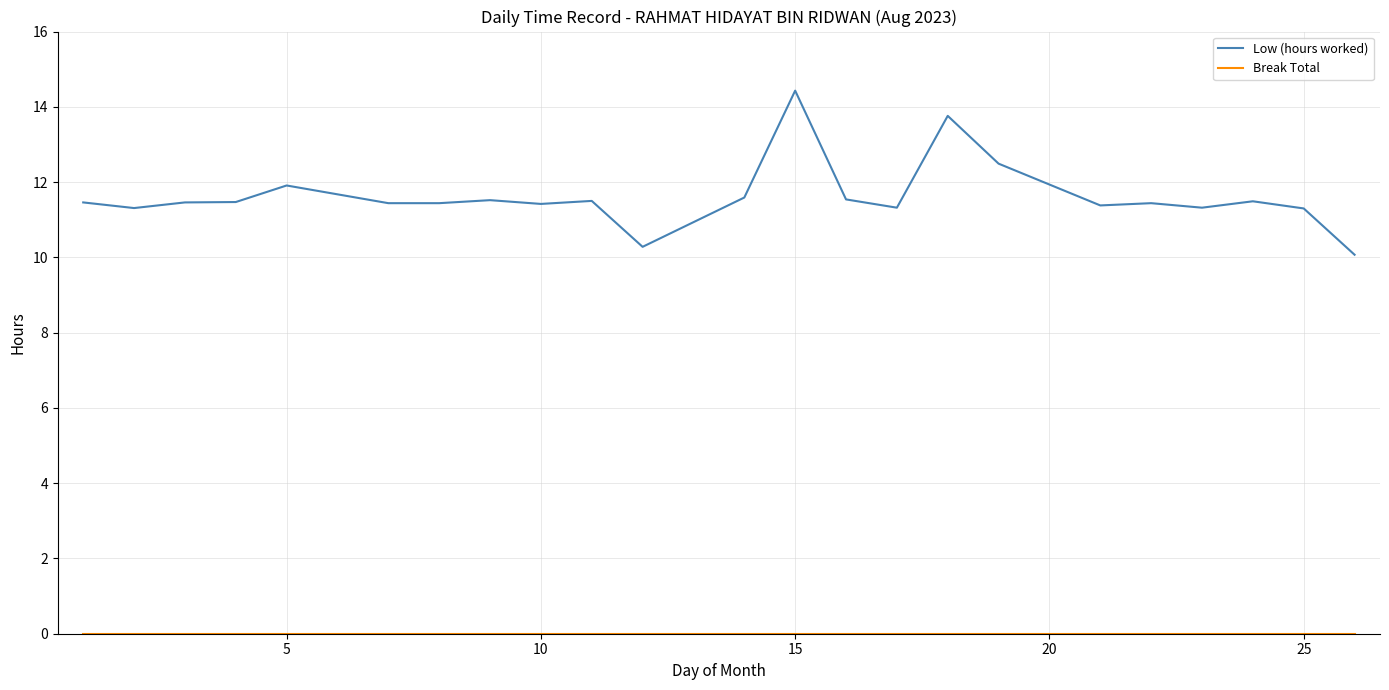

Does the chart have visible grid lines?

Yes